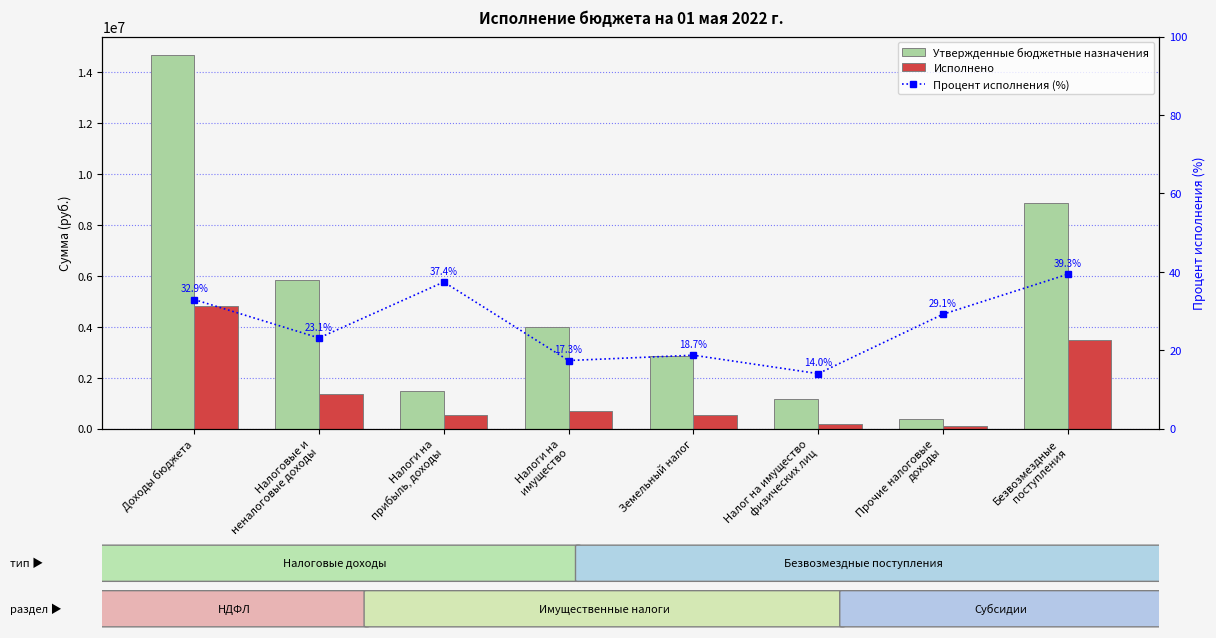

What is the value of the Исполнено bar at the 4th from the left?

693628.8